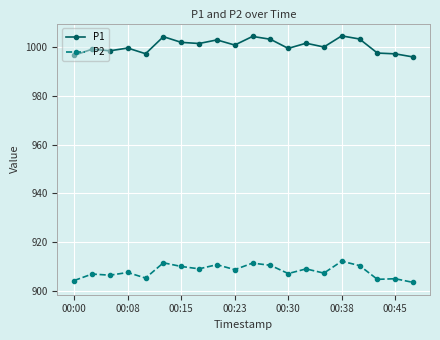

What is the greatest value displayed?

1004.5